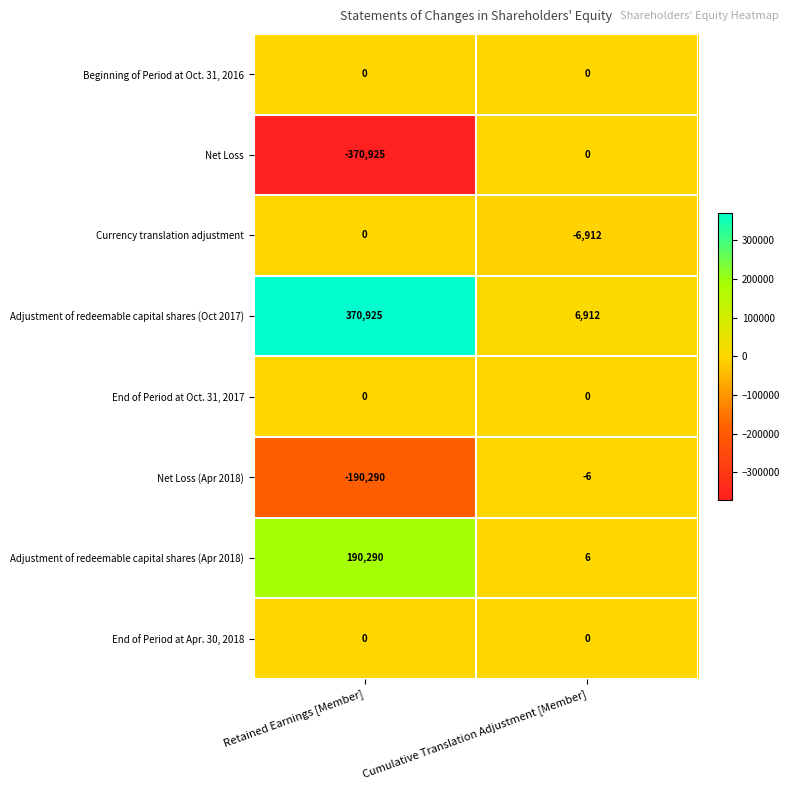

Which series changed the most between Retained Earnings [Member] and Cumulative Translation Adjustment [Member]?

Net Loss